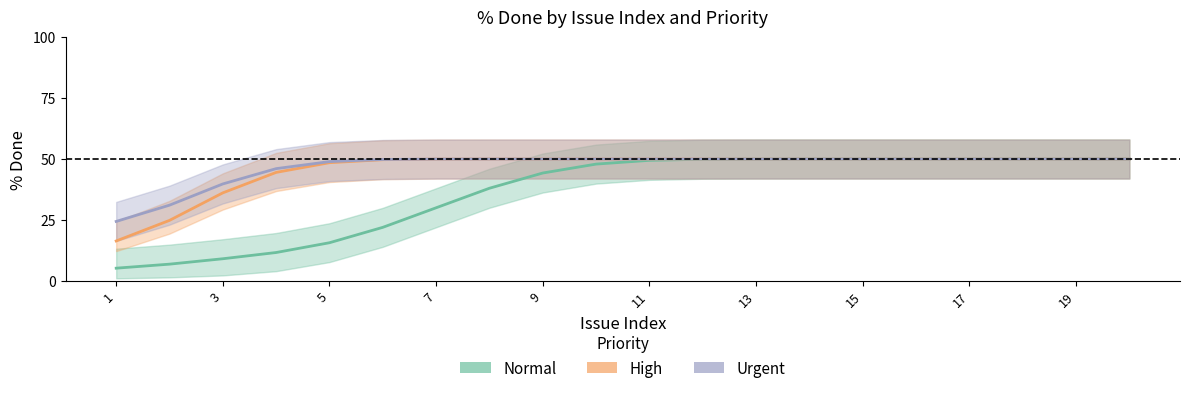

True or false: Urgent has a value of 50.0 at 19.

True